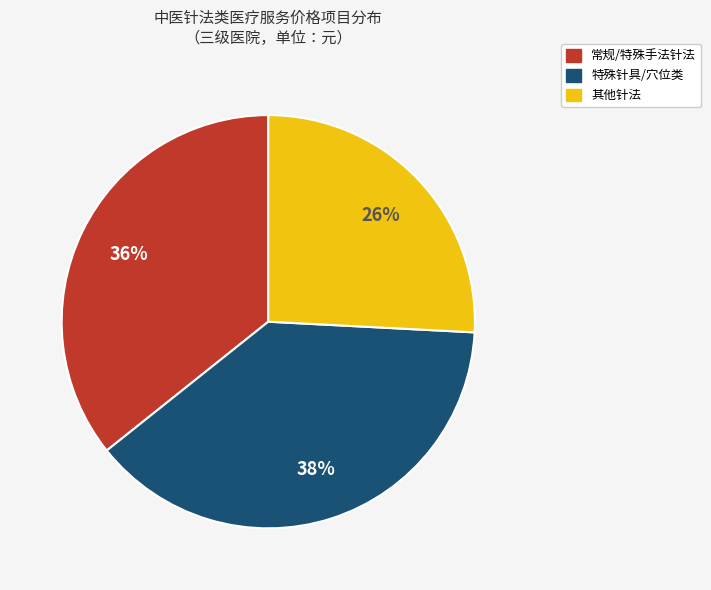

To the nearest percent, what is the average slice percentage?

33%